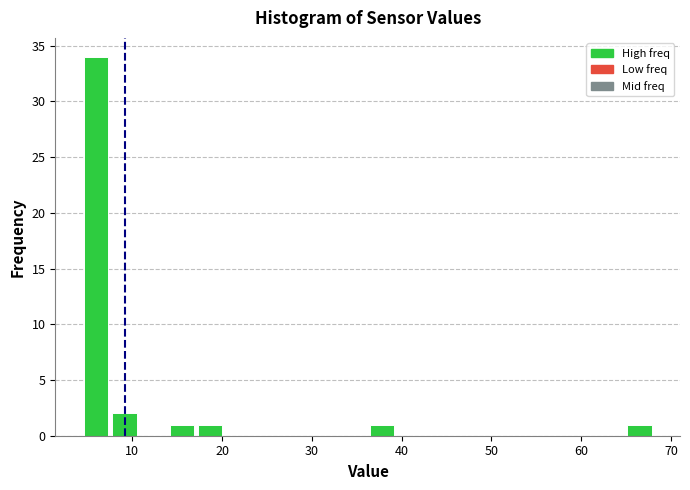

Around what value on the x-axis is the tallest bar? Give the approximate position of its centre, as read against the axis.

6